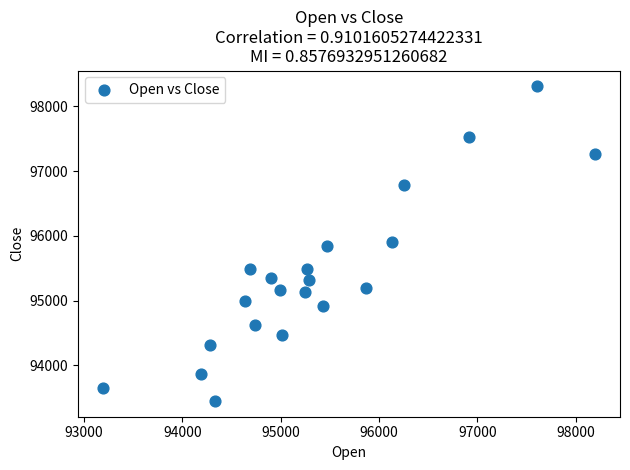

What is the range of X values (max minus min)?

5010